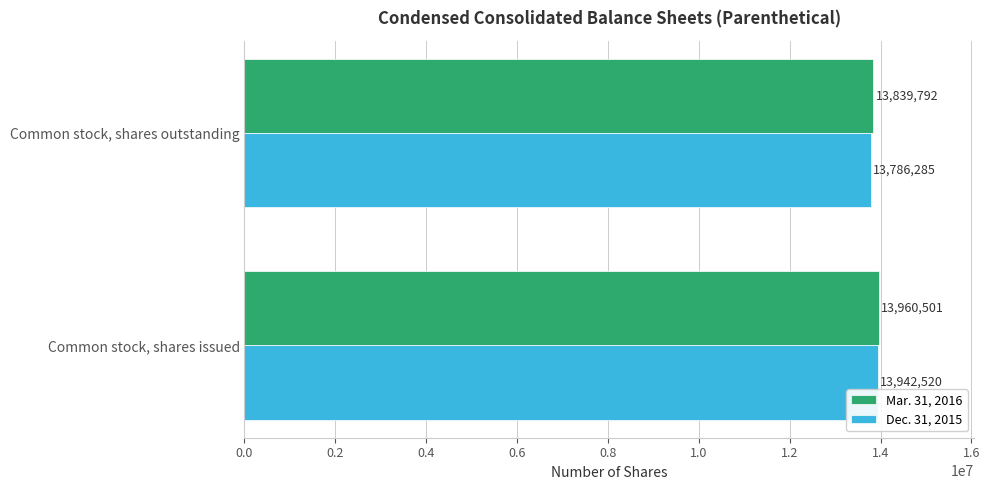

What value does the Dec. 31, 2015 series have at Common stock, shares outstanding, to the nearest 100?

13786300